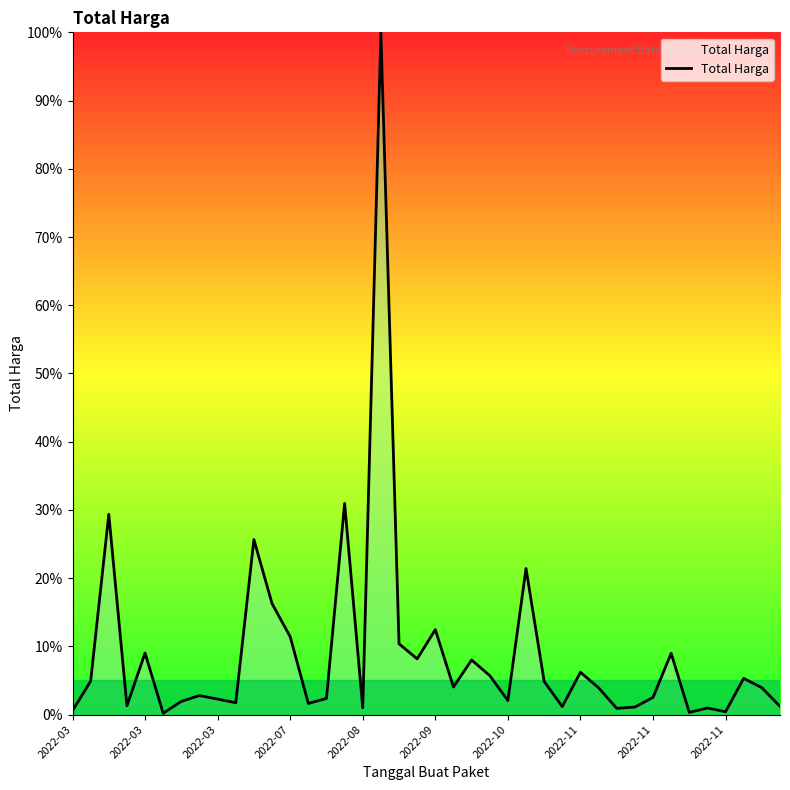

What is the maximum value shown in the chart?

100.0